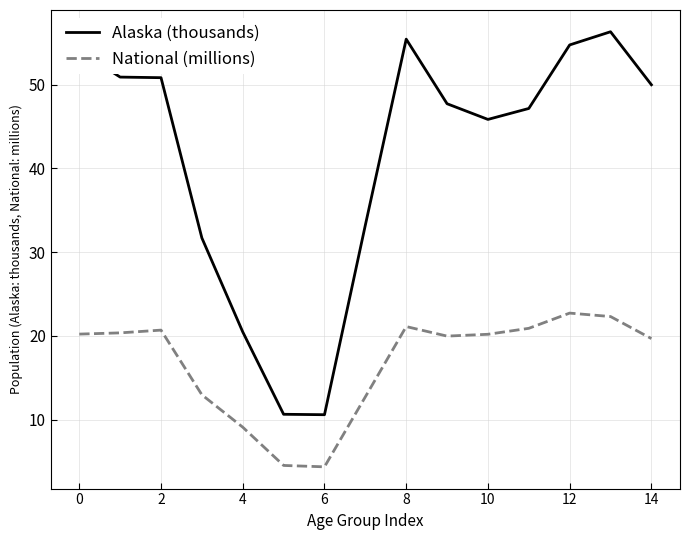

What is the difference between the maximum and minimum values in the National (millions) series?

18.4